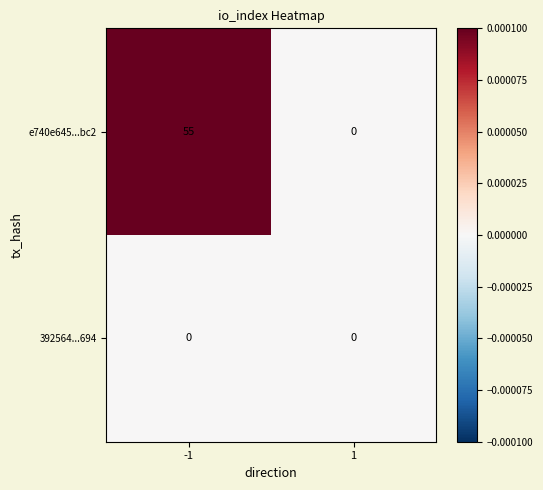

Which series has the largest range (max minus min)?

e740e645...bc2